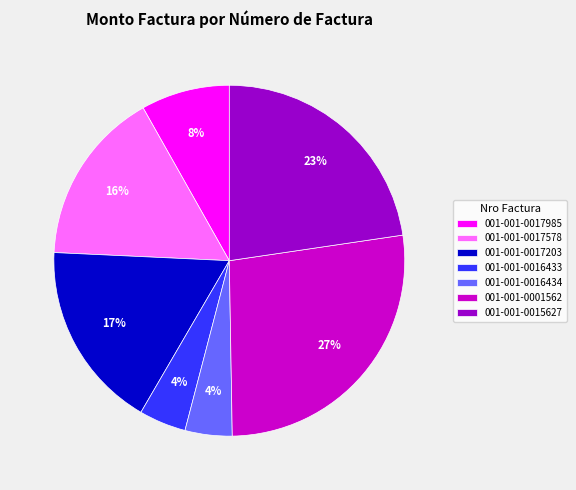

To the nearest percent, what percentage of the pie is 001-001-0017578?

16%